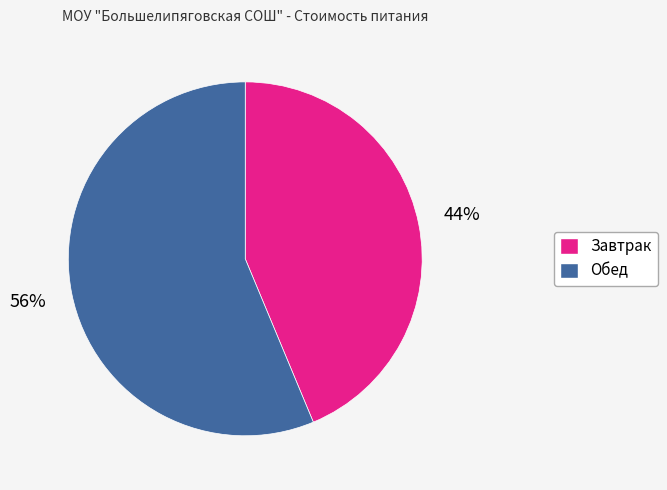

How many segments does this pie chart have?

2